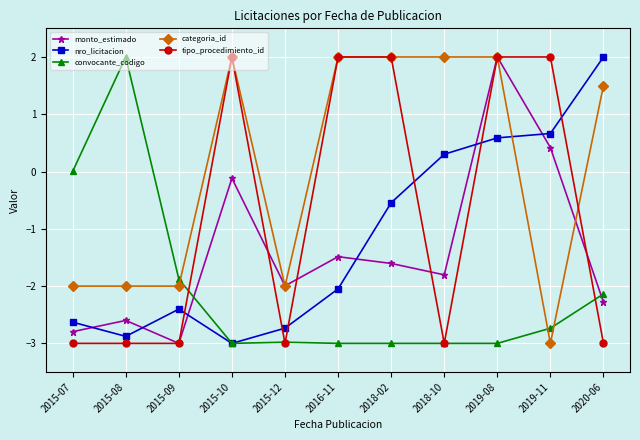

Which series has the largest total across all categories?

categoria_id